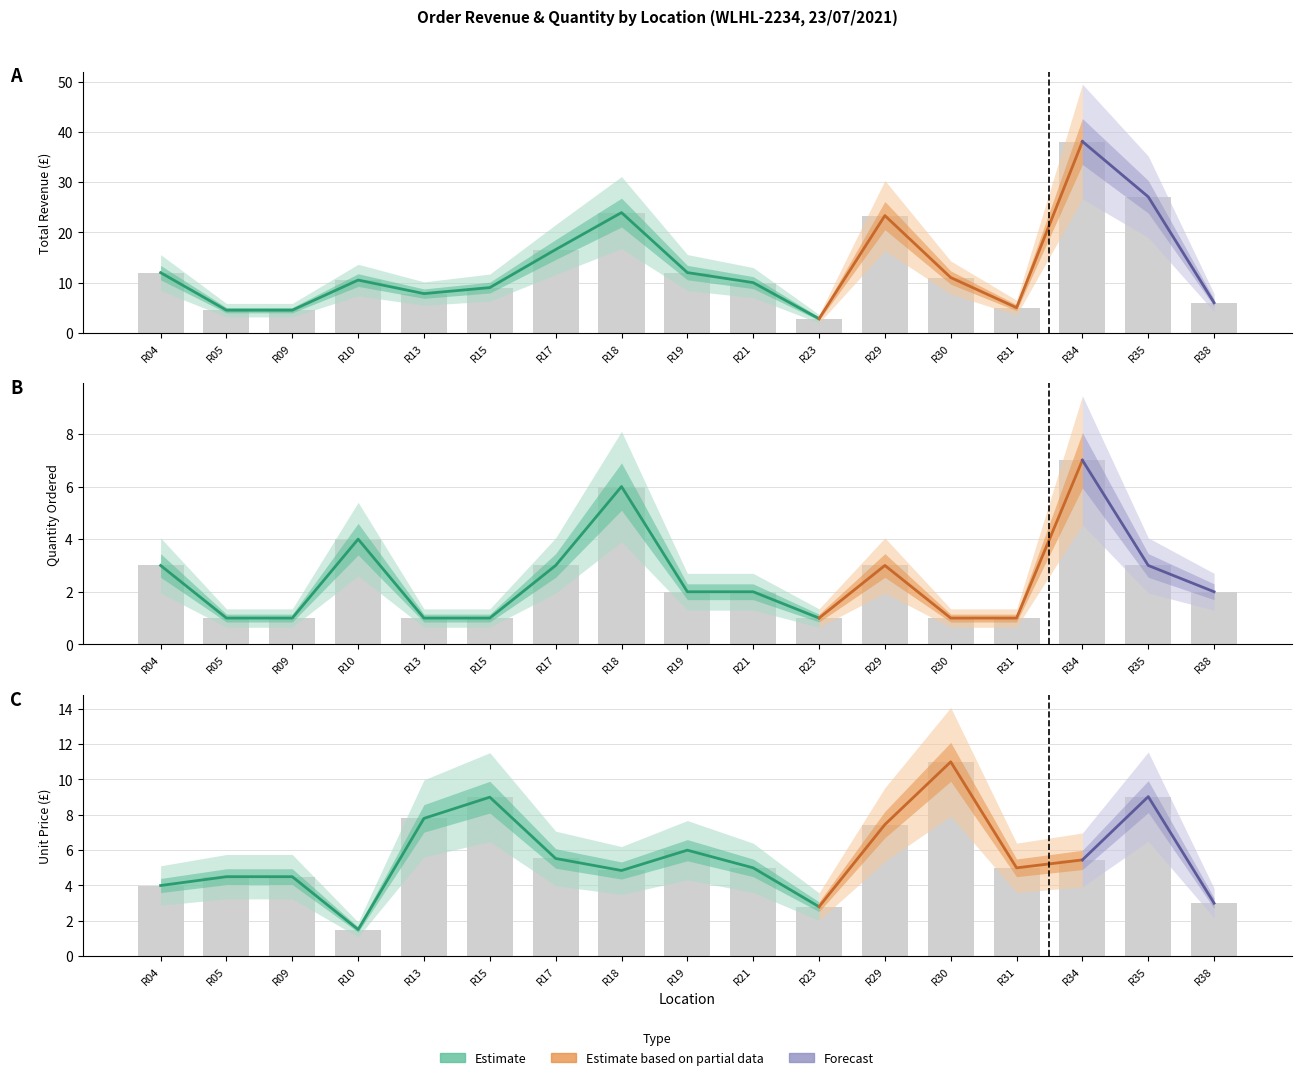

At how many categories does at least one series exceed 25?

2